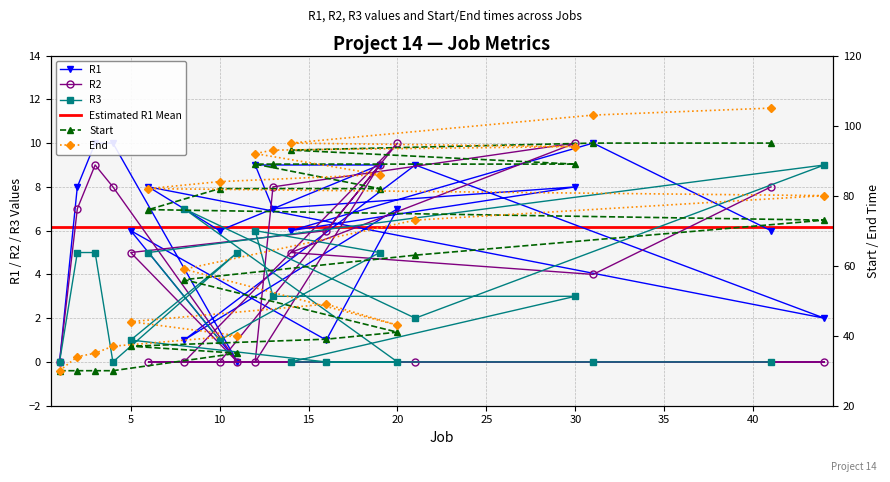

Which series has the largest total across all categories?

End